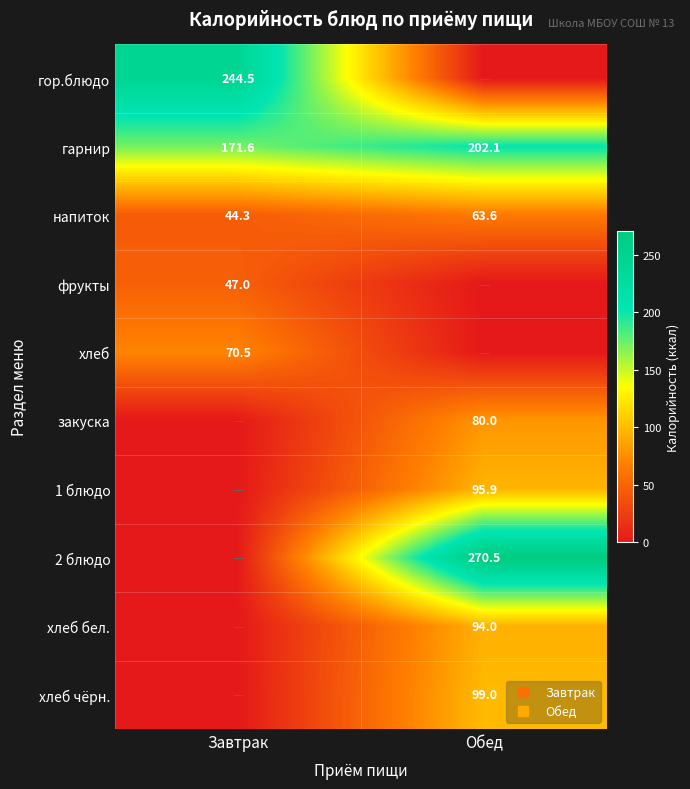

At which category does the chart reach its minimum across all series?

Обед